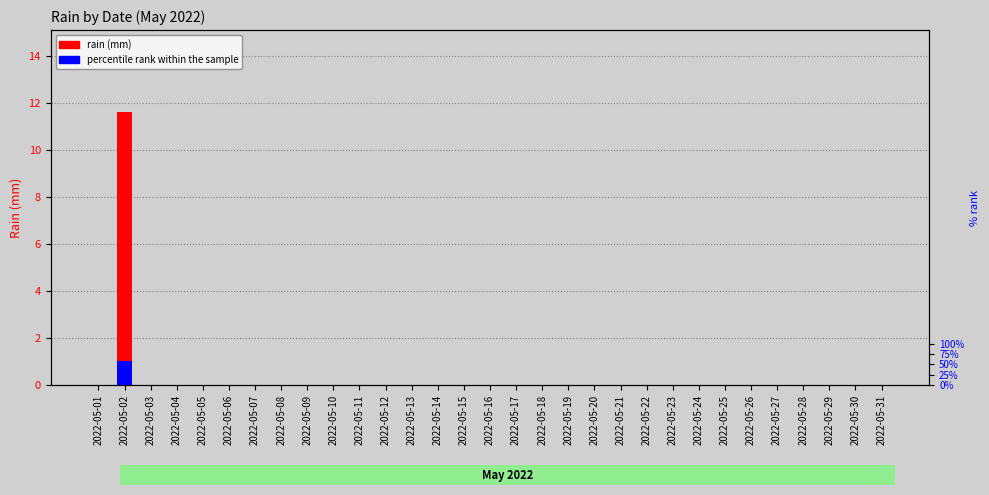

Which category has the highest value across all series?

2022-05-02